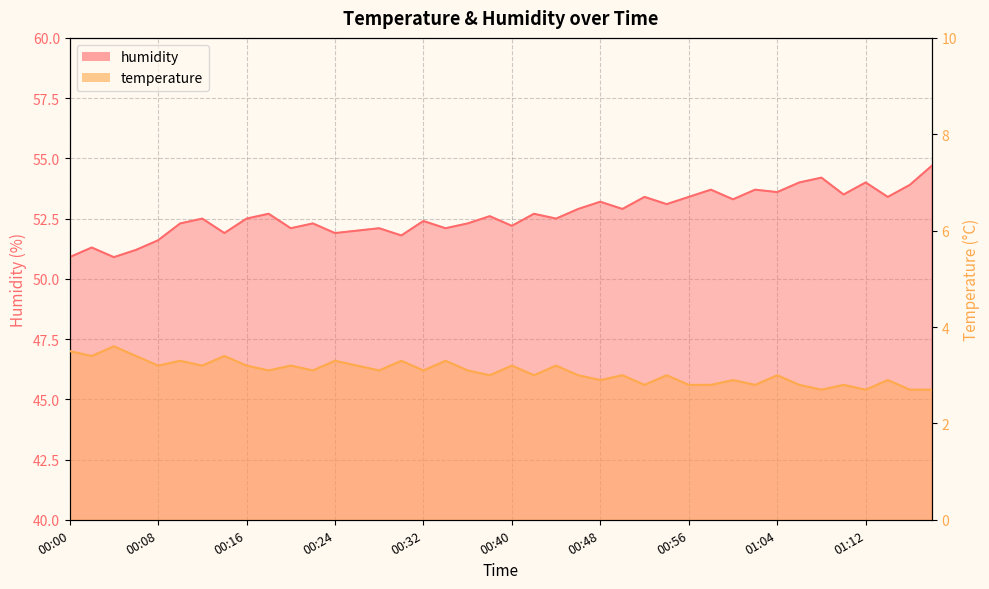

What is the approximate value of humidity at 00:16?

52.5